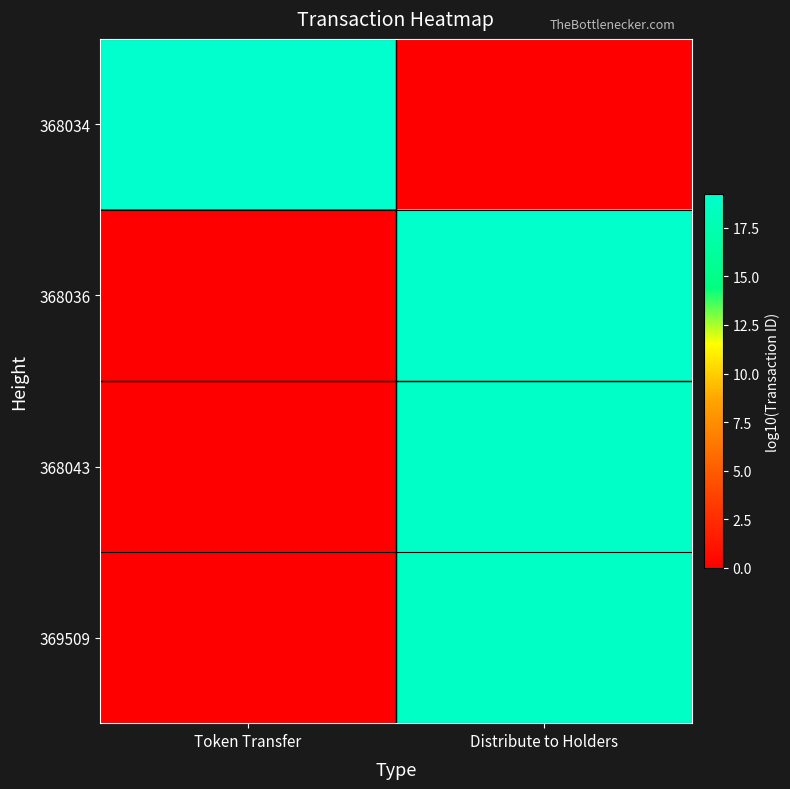

Between Distribute to Holders and Token Transfer, which is larger?

Token Transfer